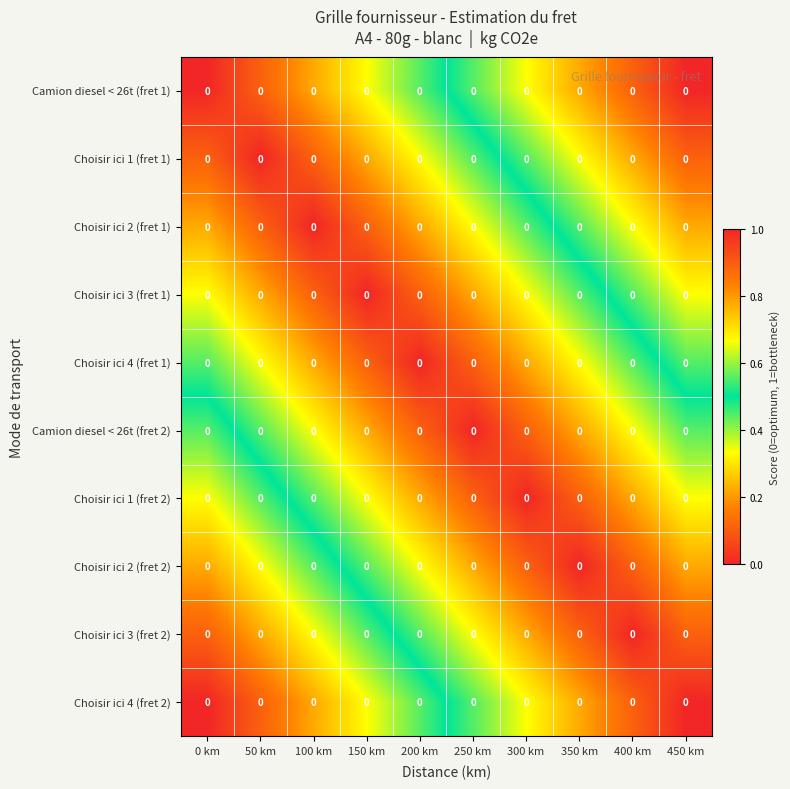

Which series has the largest range (max minus min)?

Camion diesel < 26t (fret 1)